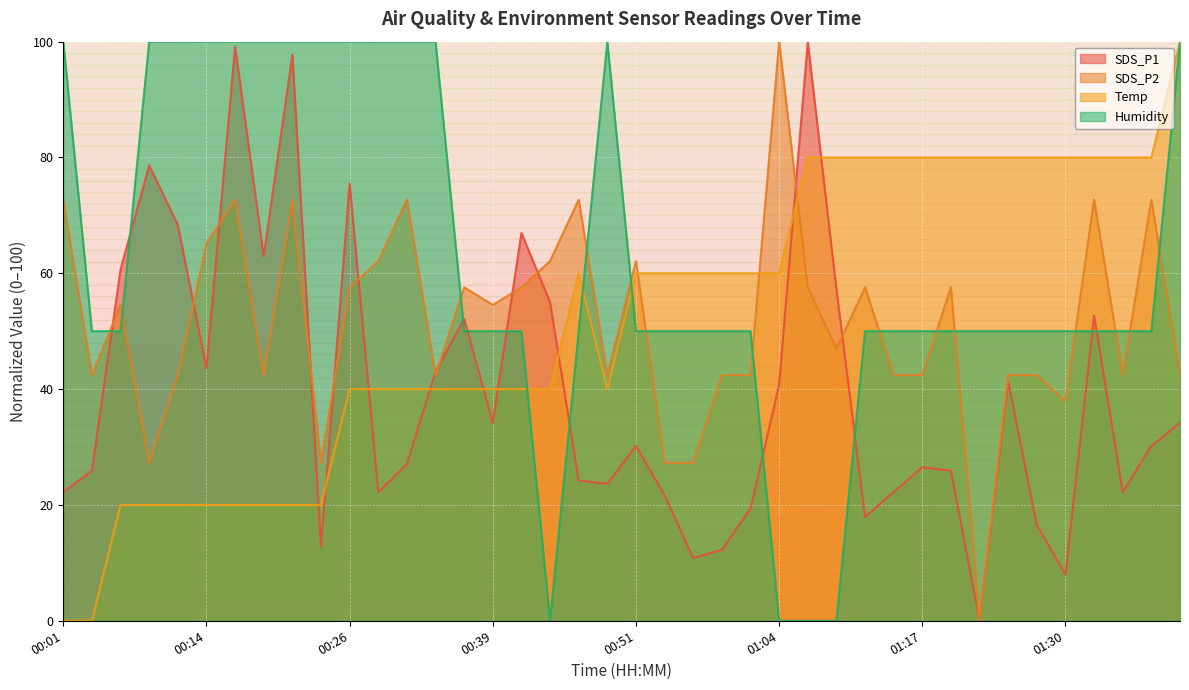

Reading left to right, extract all data points from this chart.

SDS_P1: 00:01=22.2	00:03=25.9	00:06=60.7	00:09=78.6	00:11=68.4	00:14=43.6	00:16=99.1	00:19=63.0	00:21=97.7	00:24=12.8	00:26=75.5	00:29=22.2	00:31=27.1	00:34=43.0	00:36=52.1	00:39=34.2	00:41=67.0	00:44=55.0	00:46=24.2	00:49=23.6	00:51=30.2	00:54=21.7	00:56=10.8	00:59=12.3	01:01=19.4	01:04=40.7	01:07=100.0	01:09=57.3	01:12=17.9	01:14=22.2	01:17=26.5	01:19=25.9	01:22=0.0	01:25=41.3	01:28=16.5	01:30=8.0	01:33=52.7	01:36=22.2	01:38=30.2	01:41=34.2
SDS_P2: 00:01=72.7	00:03=42.4	00:06=54.5	00:09=27.3	00:11=42.4	00:14=65.2	00:16=72.7	00:19=42.4	00:21=72.7	00:24=27.3	00:26=57.6	00:29=62.1	00:31=72.7	00:34=42.4	00:36=57.6	00:39=54.5	00:41=57.6	00:44=62.1	00:46=72.7	00:49=42.4	00:51=62.1	00:54=27.3	00:56=27.3	00:59=42.4	01:01=42.4	01:04=100.0	01:07=57.6	01:09=47.0	01:12=57.6	01:14=42.4	01:17=42.4	01:19=57.6	01:22=0.0	01:25=42.4	01:28=42.4	01:30=37.9	01:33=72.7	01:36=42.4	01:38=72.7	01:41=42.4
Temp: 00:01=0.0	00:03=0.0	00:06=20.0	00:09=20.0	00:11=20.0	00:14=20.0	00:16=20.0	00:19=20.0	00:21=20.0	00:24=20.0	00:26=40.0	00:29=40.0	00:31=40.0	00:34=40.0	00:36=40.0	00:39=40.0	00:41=40.0	00:44=40.0	00:46=60.0	00:49=40.0	00:51=60.0	00:54=60.0	00:56=60.0	00:59=60.0	01:01=60.0	01:04=60.0	01:07=80.0	01:09=80.0	01:12=80.0	01:14=80.0	01:17=80.0	01:19=80.0	01:22=80.0	01:25=80.0	01:28=80.0	01:30=80.0	01:33=80.0	01:36=80.0	01:38=80.0	01:41=100.0
Humidity: 00:01=100.0	00:03=50.0	00:06=50.0	00:09=100.0	00:11=100.0	00:14=100.0	00:16=100.0	00:19=100.0	00:21=100.0	00:24=100.0	00:26=100.0	00:29=100.0	00:31=100.0	00:34=100.0	00:36=50.0	00:39=50.0	00:41=50.0	00:44=0.0	00:46=50.0	00:49=100.0	00:51=50.0	00:54=50.0	00:56=50.0	00:59=50.0	01:01=50.0	01:04=0.0	01:07=0.0	01:09=0.0	01:12=50.0	01:14=50.0	01:17=50.0	01:19=50.0	01:22=50.0	01:25=50.0	01:28=50.0	01:30=50.0	01:33=50.0	01:36=50.0	01:38=50.0	01:41=100.0